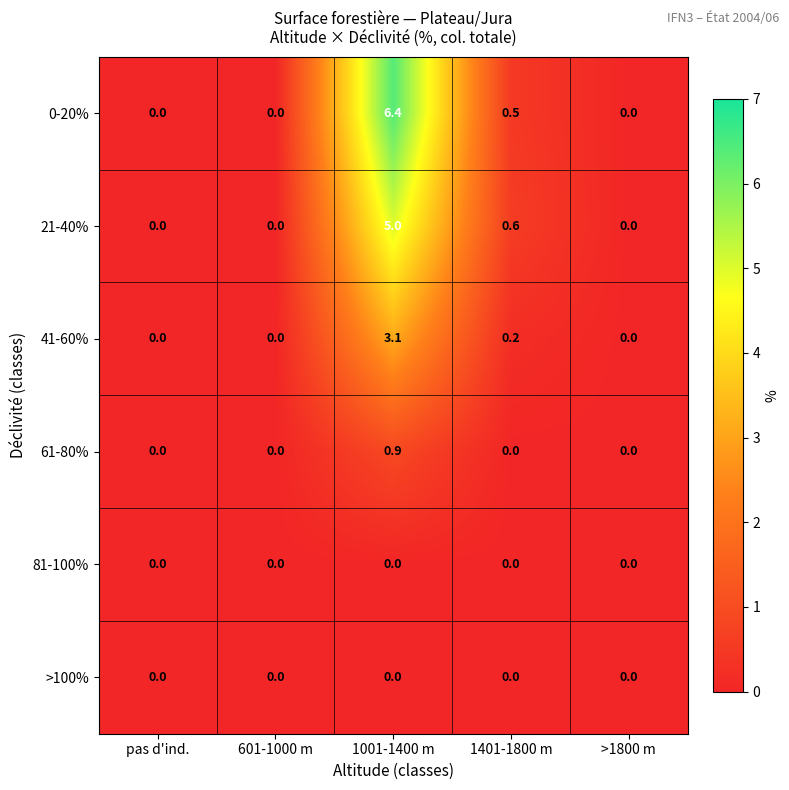

Which label corresponds to the largest value in the chart?

1001-1400 m